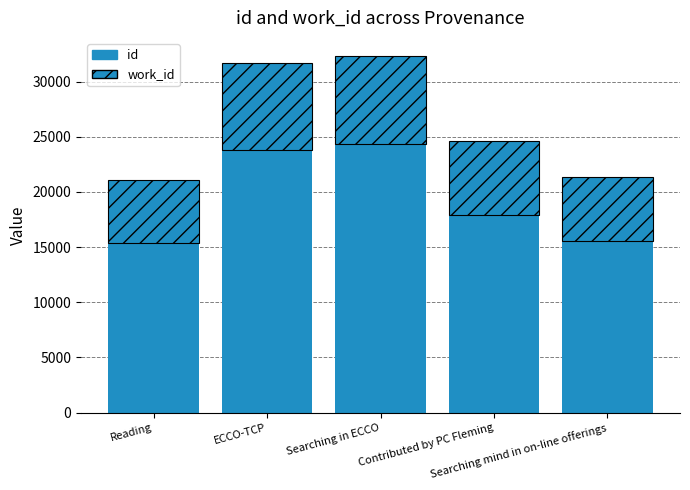

What is the total value across all series at ECCO-TCP?

31718